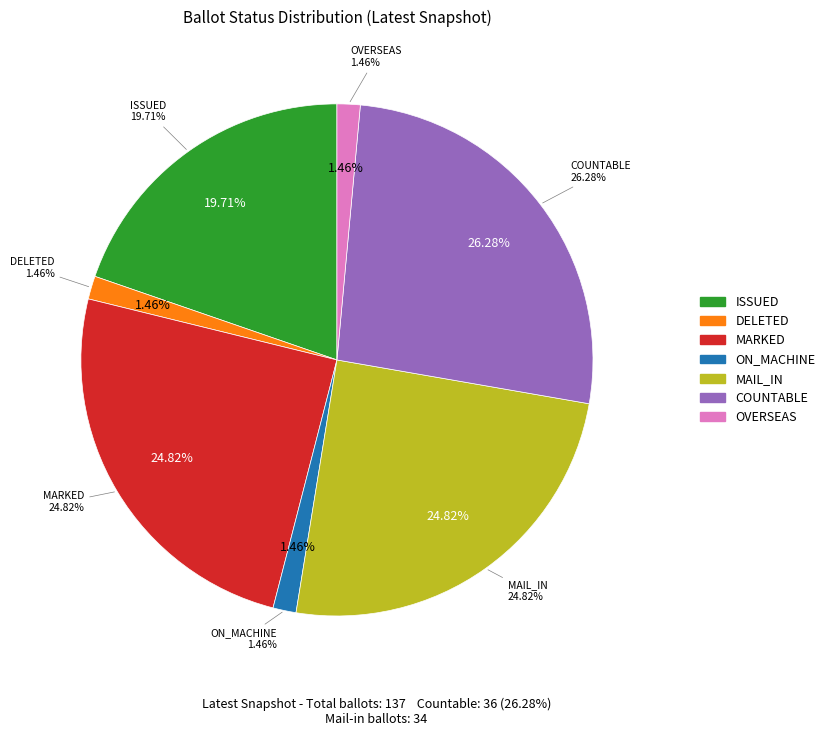

Combined, what portion of the pie is OVERSEAS and DELETED?

2.9%